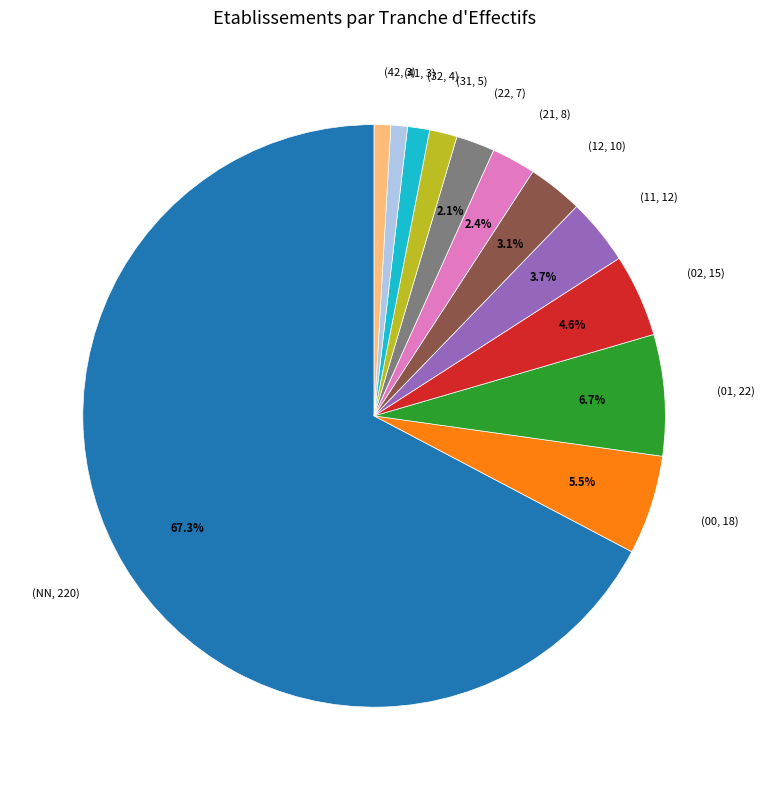

Which category has the biggest portion of the pie?

(NN, 220)